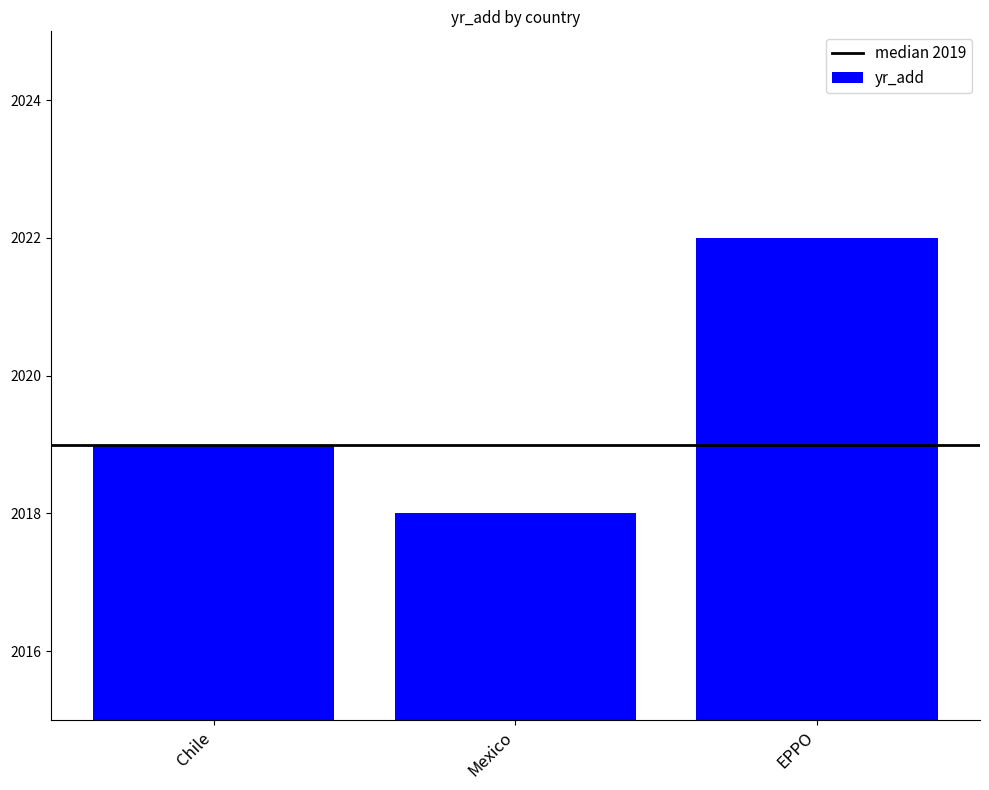

What is the maximum value shown in the chart?

2022